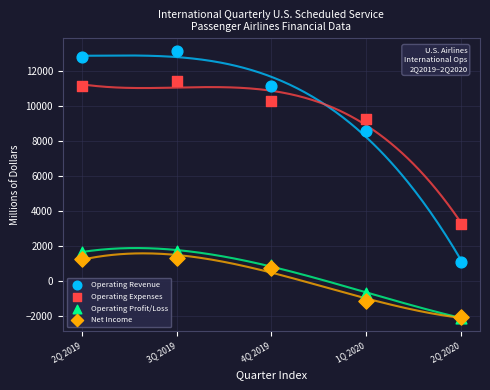

Which series contains the highest Y value?

Operating Revenue